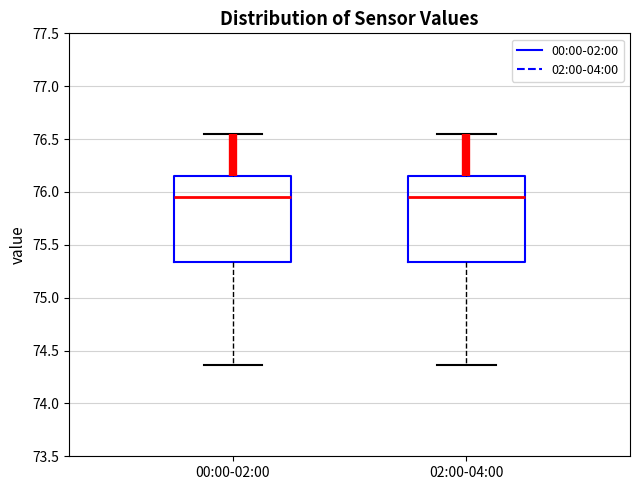

Reading left to right, read every box against the y-axis: the position of its median line, the range the box covers, and the ends of its whiskers. The values are not printed on the chart, so give them approximately, as read against the axis.

00:00-02:00: median 75.95, box 75.35 to 76.15, whiskers 74.35 to 76.55
02:00-04:00: median 75.95, box 75.35 to 76.15, whiskers 74.35 to 76.55